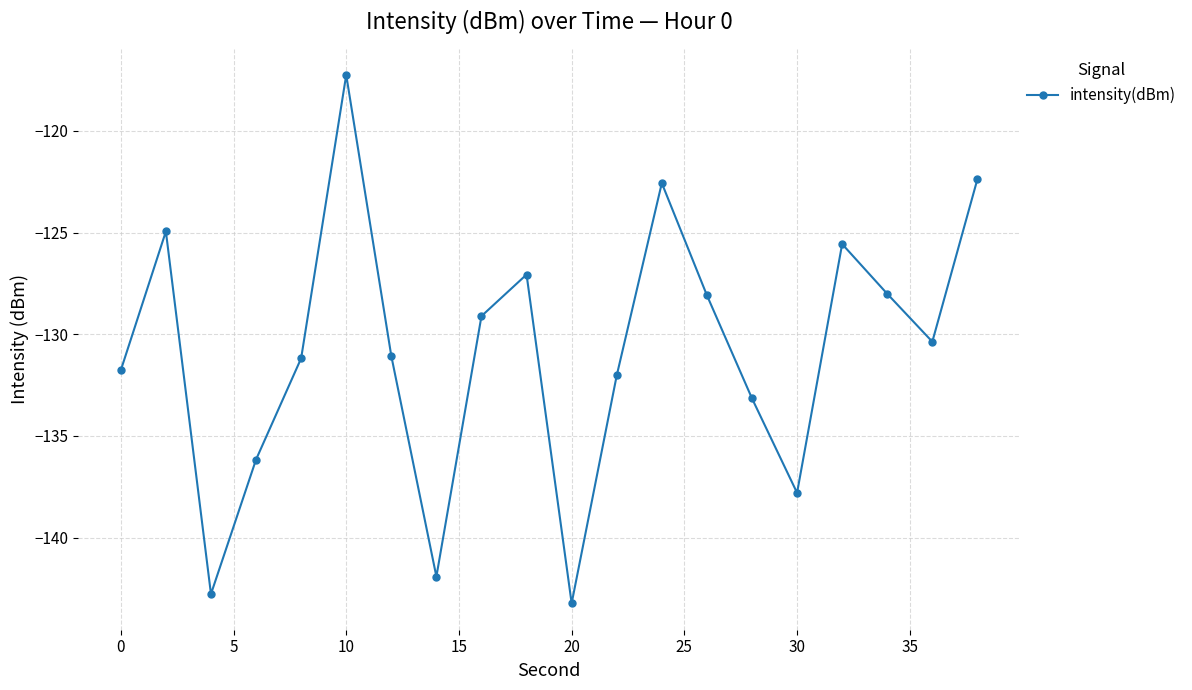

How many points are lower than both their immediate neighbors (excluding endpoints)?

5